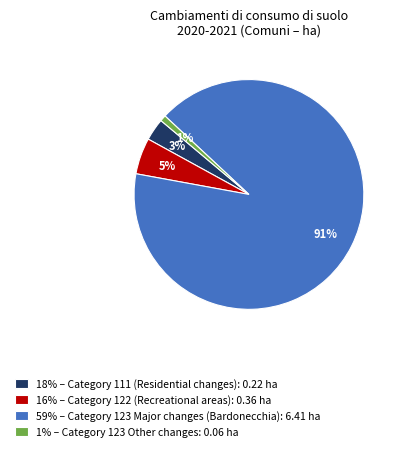

Which slice is the largest?

59% – Category 123 Major changes (Bardonecchia): 6.41 ha